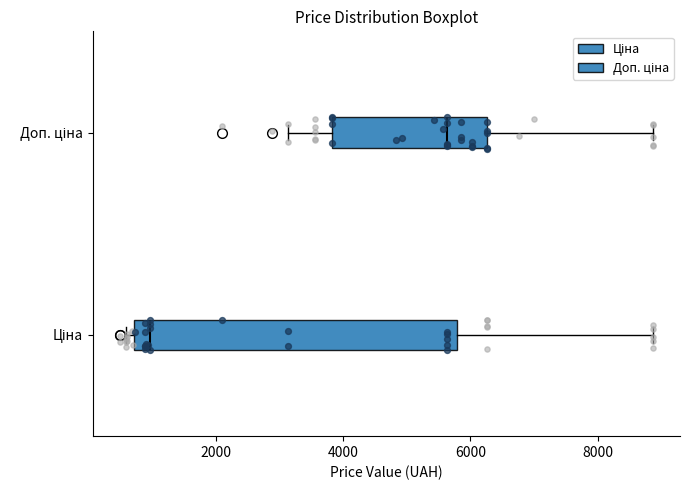

Reading bottom to top, read every box against the x-axis: the position of its median line, the range the box covers, and the ends of its whiskers. The values are not printed on the chart, so give them approximately, as read against the axis.

Ціна: median 1000, box 800 to 5800, whiskers 600 to 8800
Доп. ціна: median 5600, box 3800 to 6200, whiskers 3200 to 8800